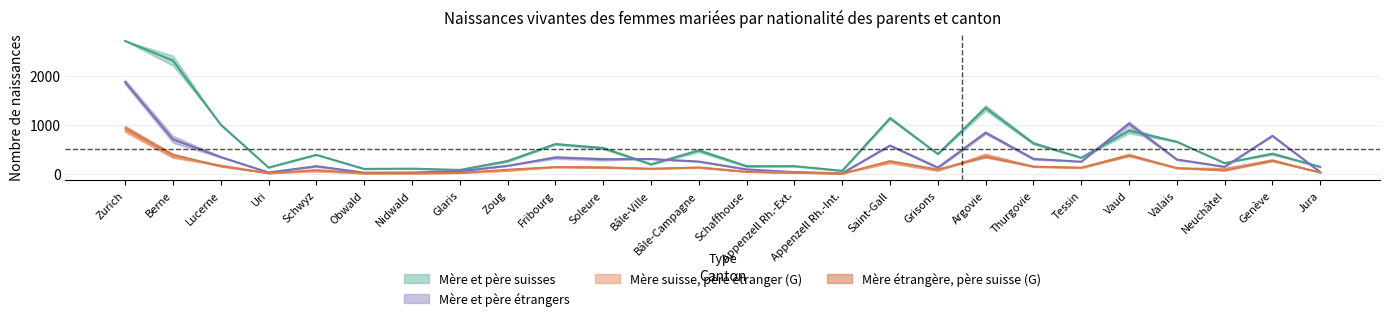

At how many categories does at least one series exceed 2571?

1